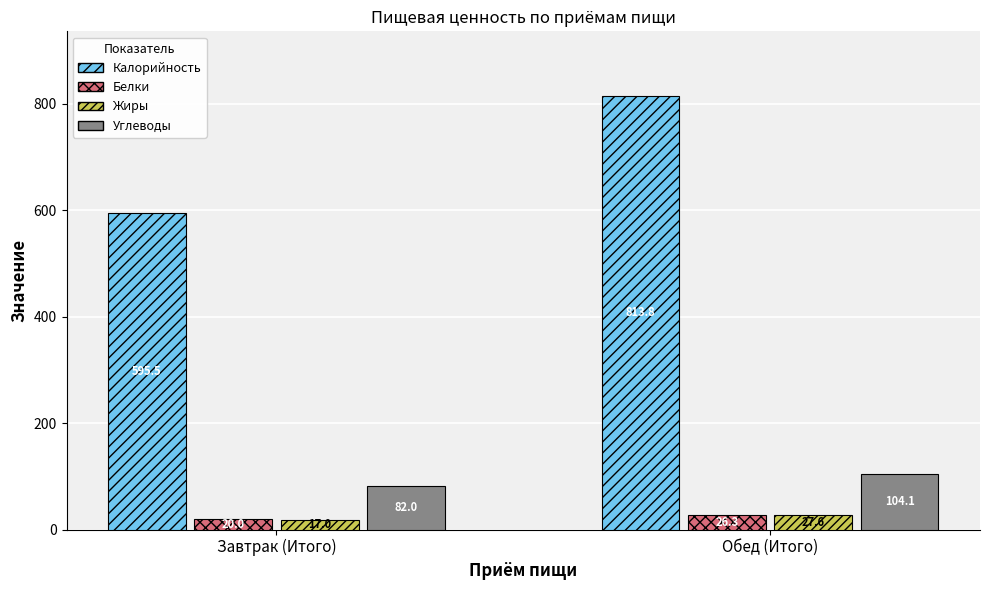

Where is Жиры nearest to the value 22?

Завтрак (Итого)